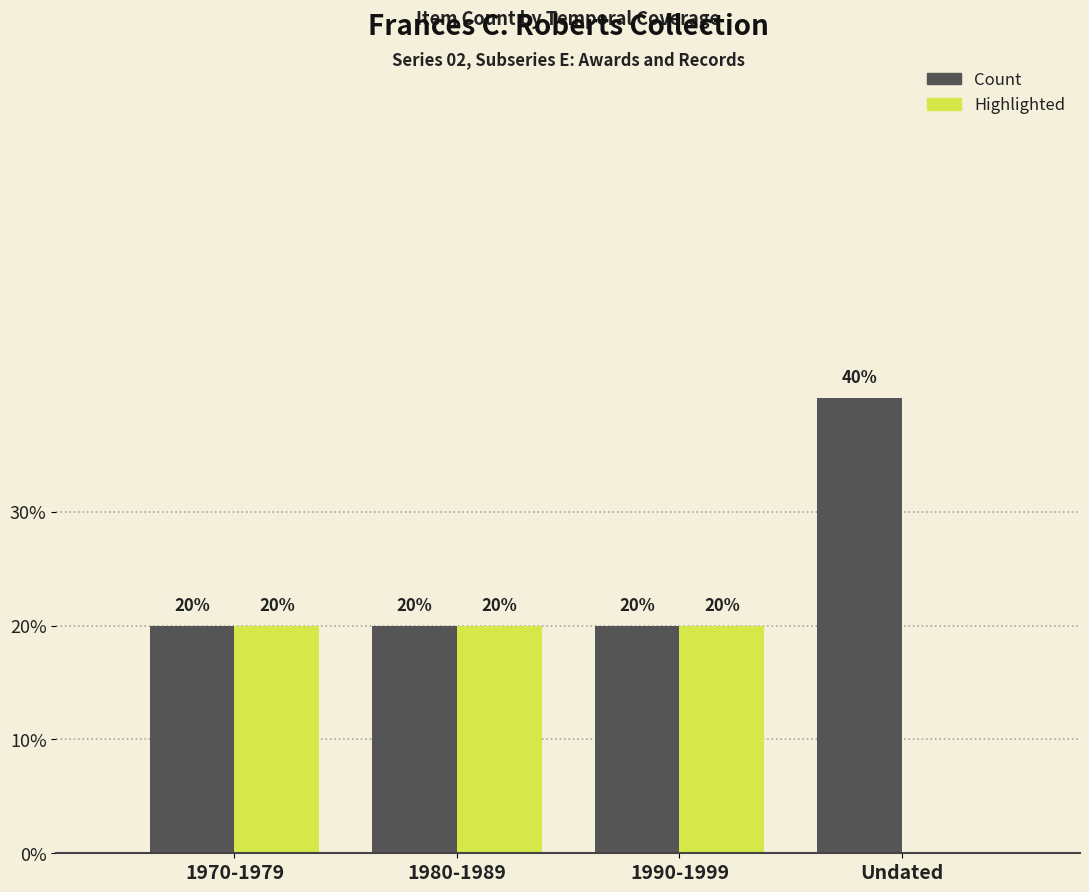

Which series changed the most between 1980-1989 and Undated?

Count